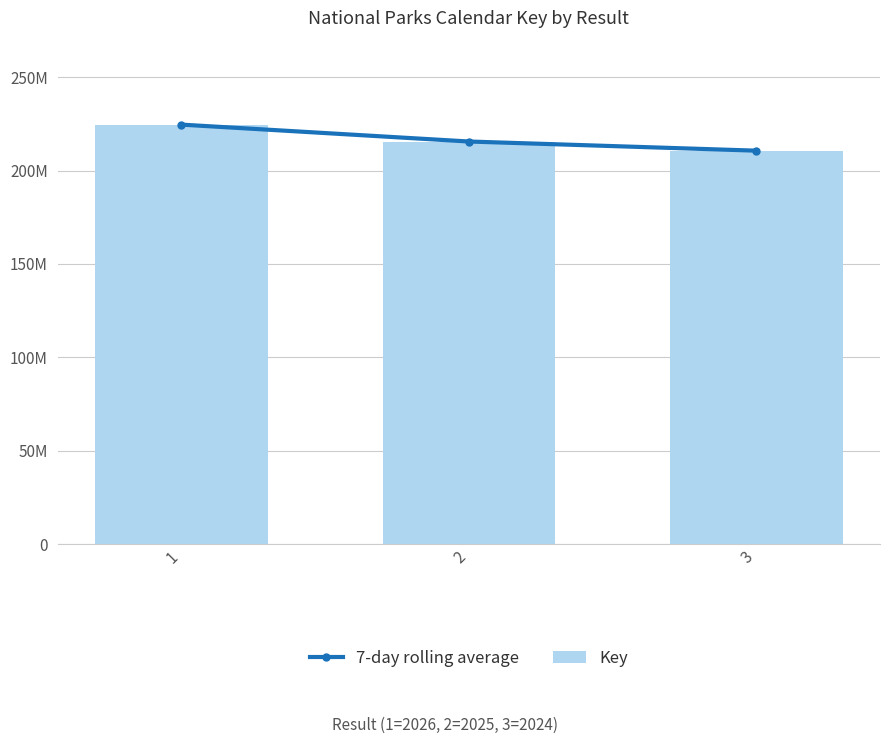

Rank the categories by 7-day rolling average value from highest to lowest.

1, 2, 3